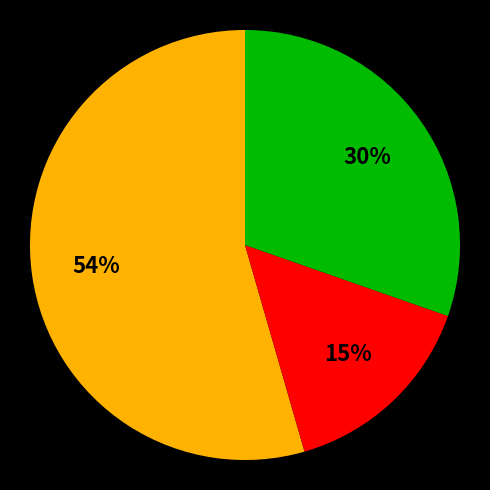

Count the number of slices in the pie.

3